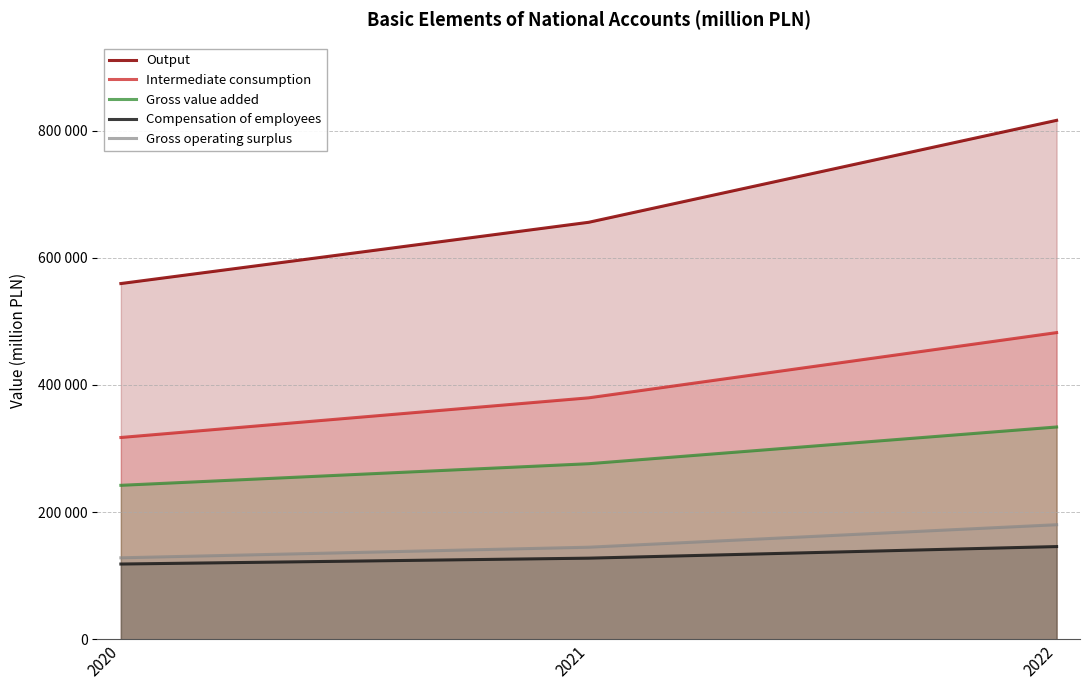

What is the value of the Intermediate consumption point at the 3rd from the left?

482377